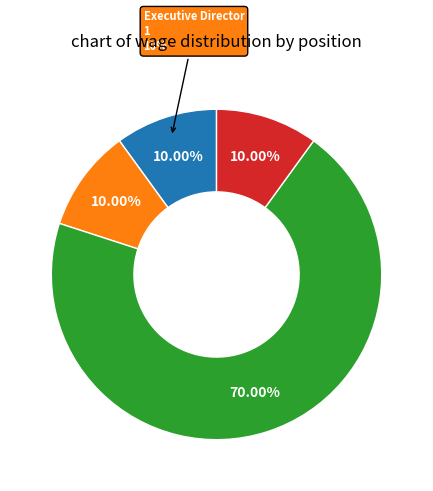

Is it true that Council Member is 1% of the pie?

False